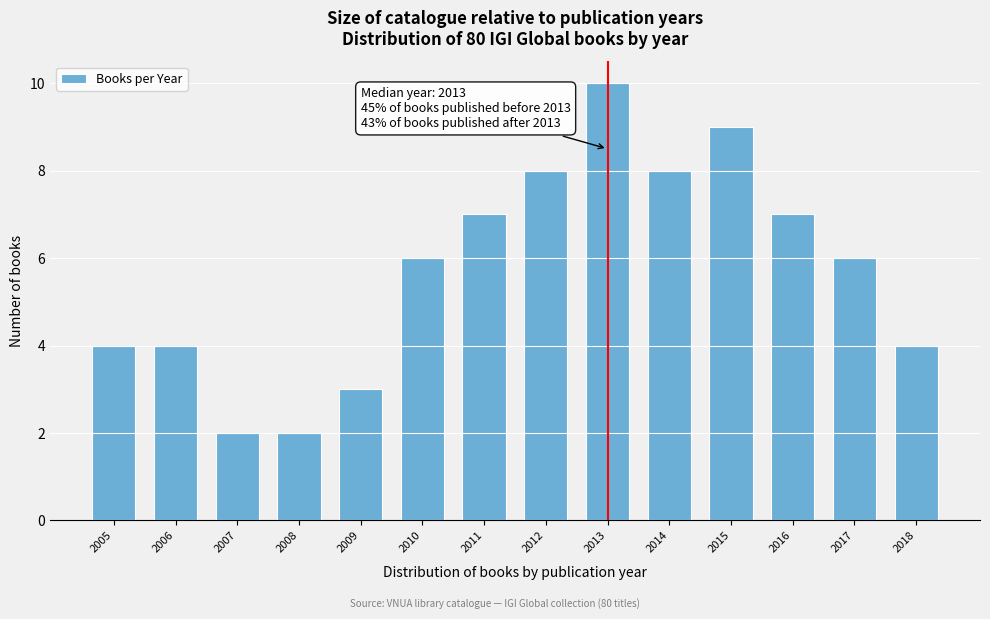

Reading right to left, transcribe all the data shown in this chart.

2018=4	2017=6	2016=7	2015=9	2014=8	2013=10	2012=8	2011=7	2010=6	2009=3	2008=2	2007=2	2006=4	2005=4